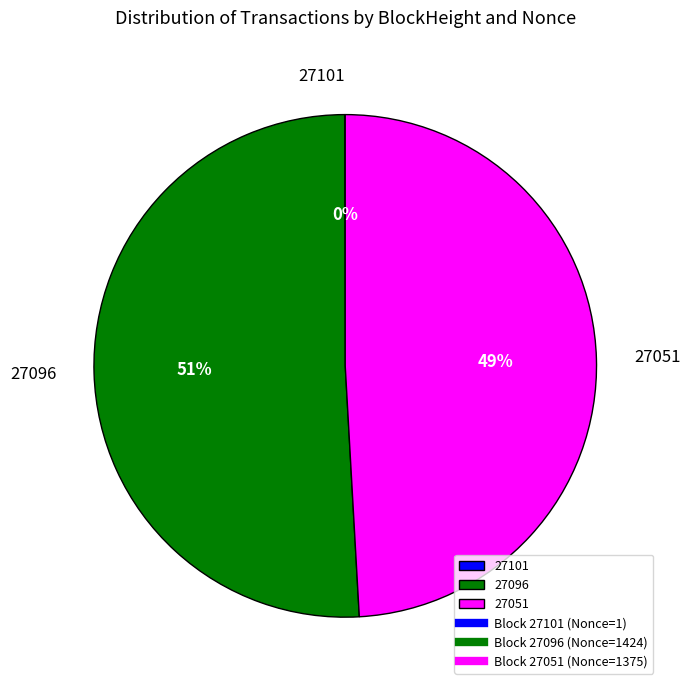

Is it true that 27051 is 49% of the pie?

True